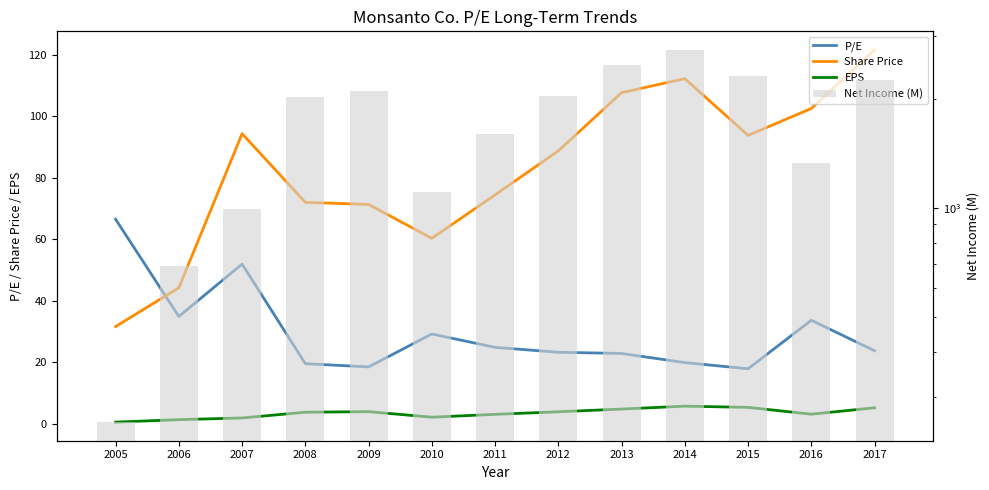

What are all the series names shown in the legend?

P/E, Share Price, EPS, Net Income (M)